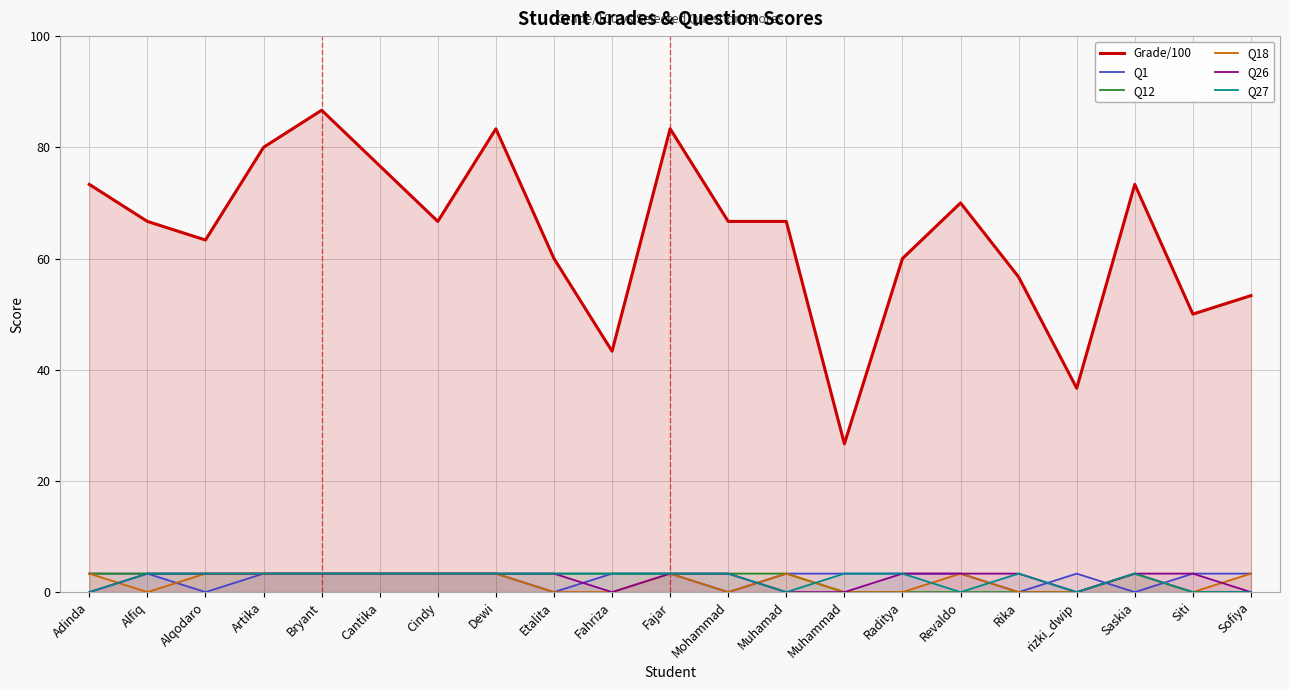

Where does the Q18 series first go above 3?

Adinda